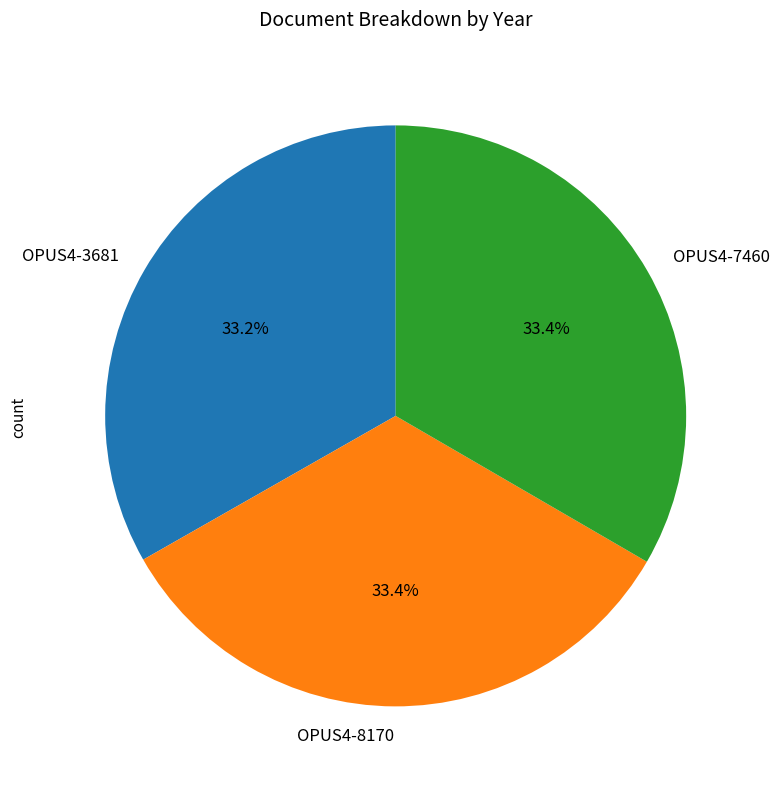

Approximately how many times larger is the value at OPUS4-3681 compared to OPUS4-8170?

1.0